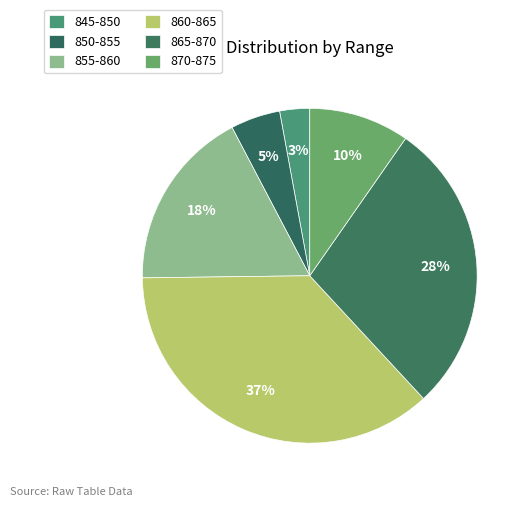

Is it true that 865-870 is 28% of the pie?

True